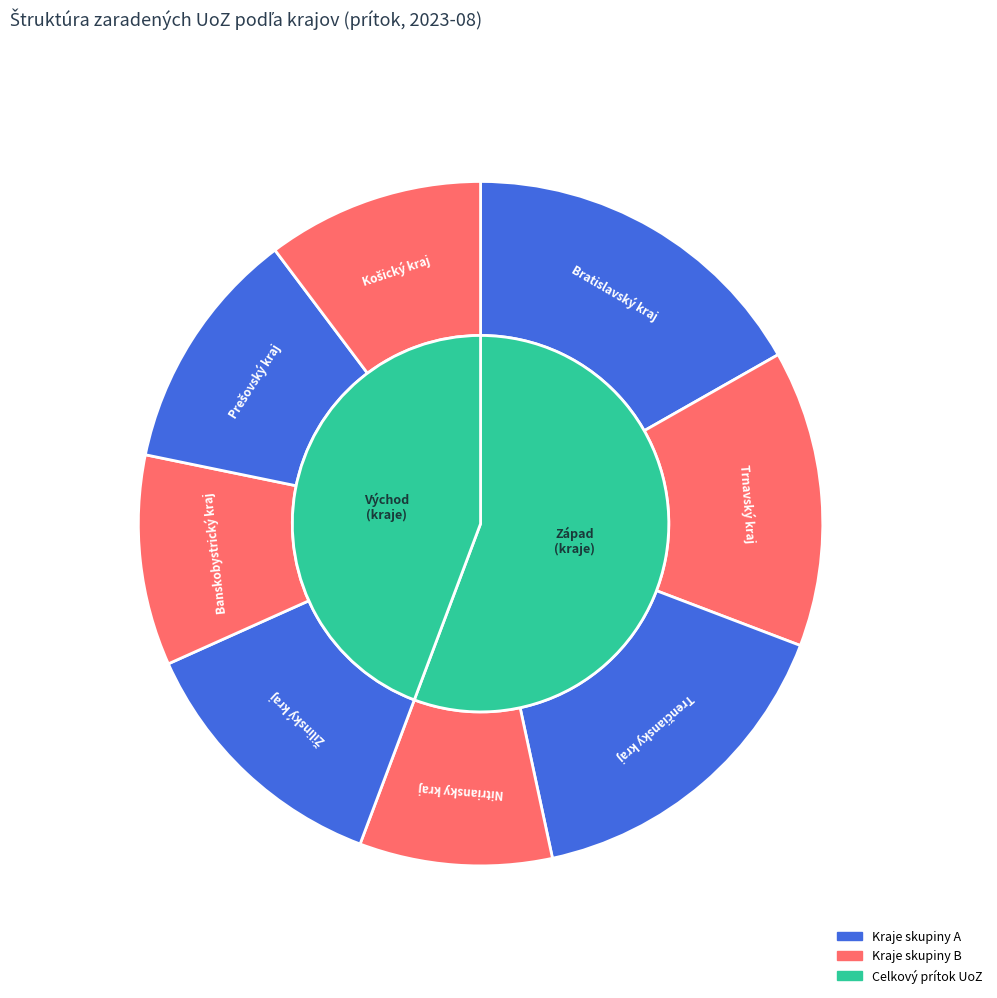

What is the smallest slice in the pie chart?

Nitriansky kraj